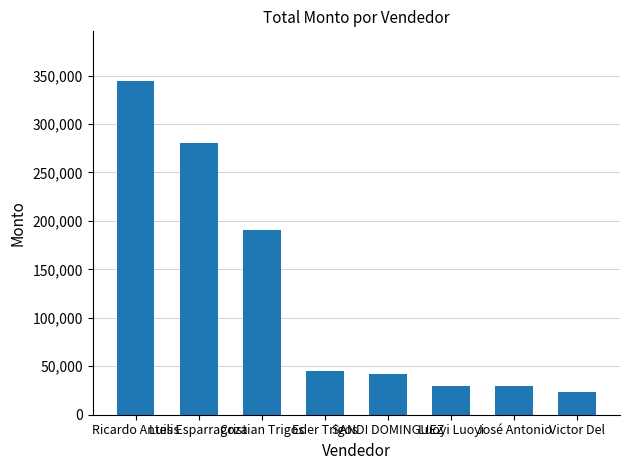

What is the label of the 3rd bar from the left?

Cristian Trigos